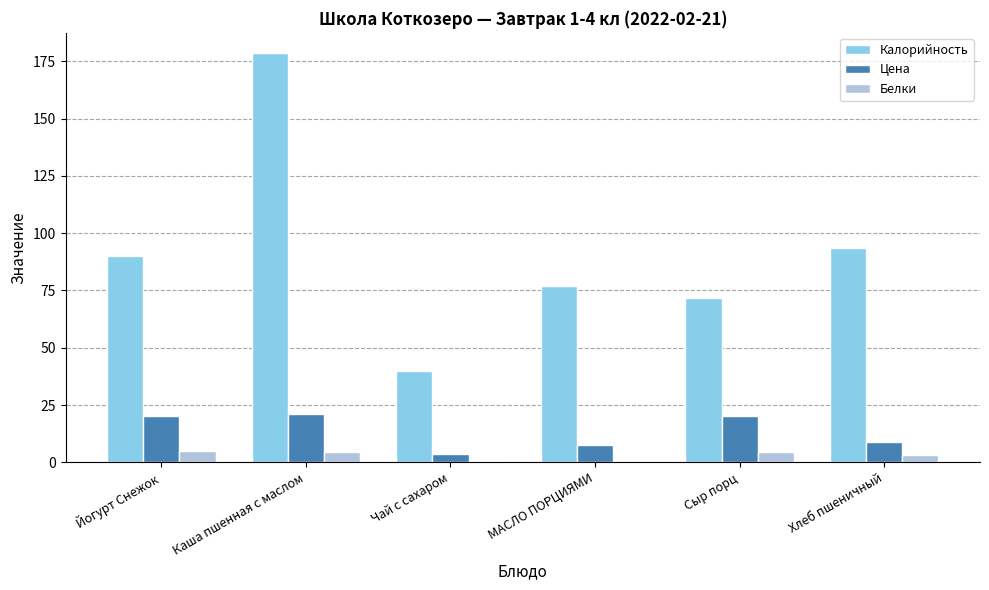

Are the bars grouped side by side (vs. stacked)?

Yes